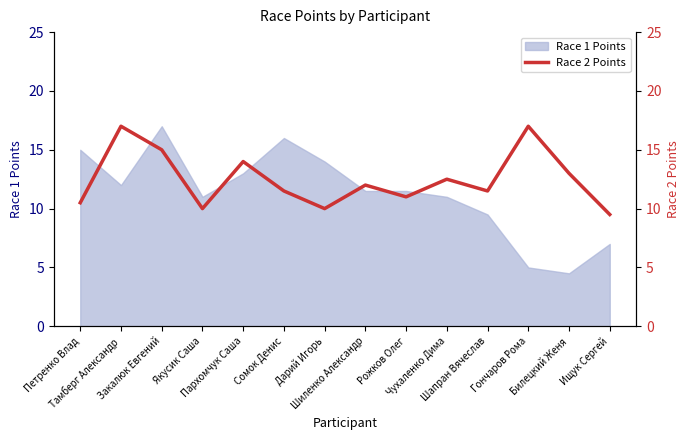

What position from the right is Якусик Саша?

11